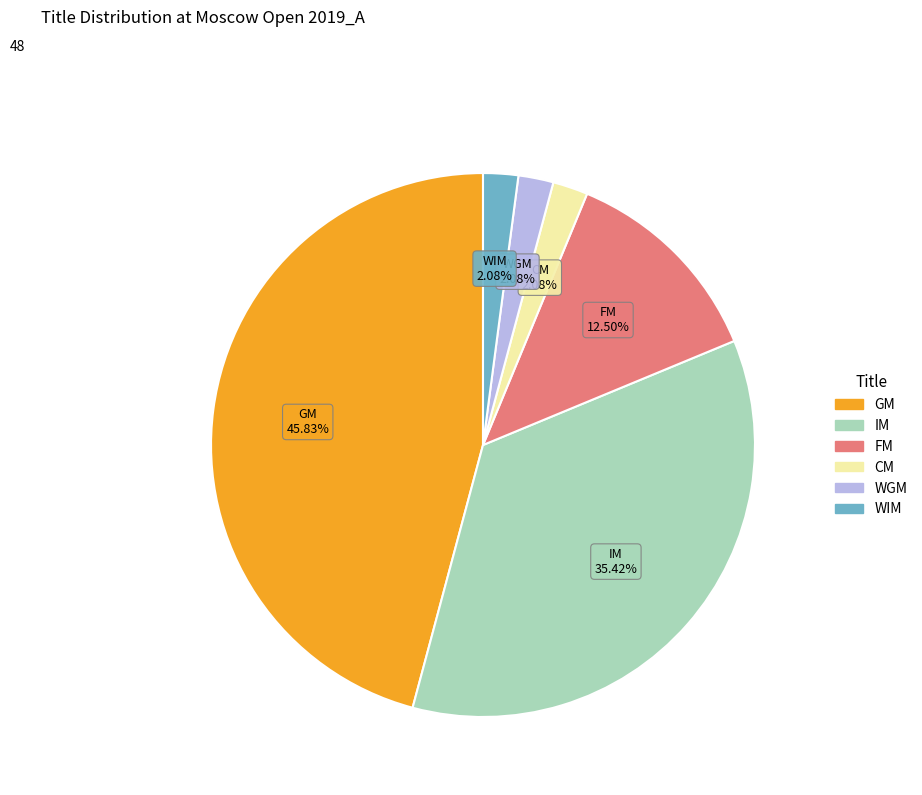

True or false: GM accounts for 54% of the total.

False